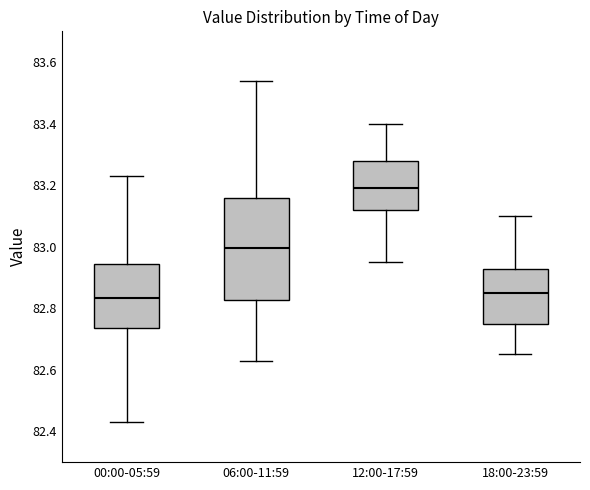

Where does the upper whisker of the box for 18:00-23:59 end on the y-axis? The values are not printed on the chart, so give them approximately, as read against the axis.

83.10